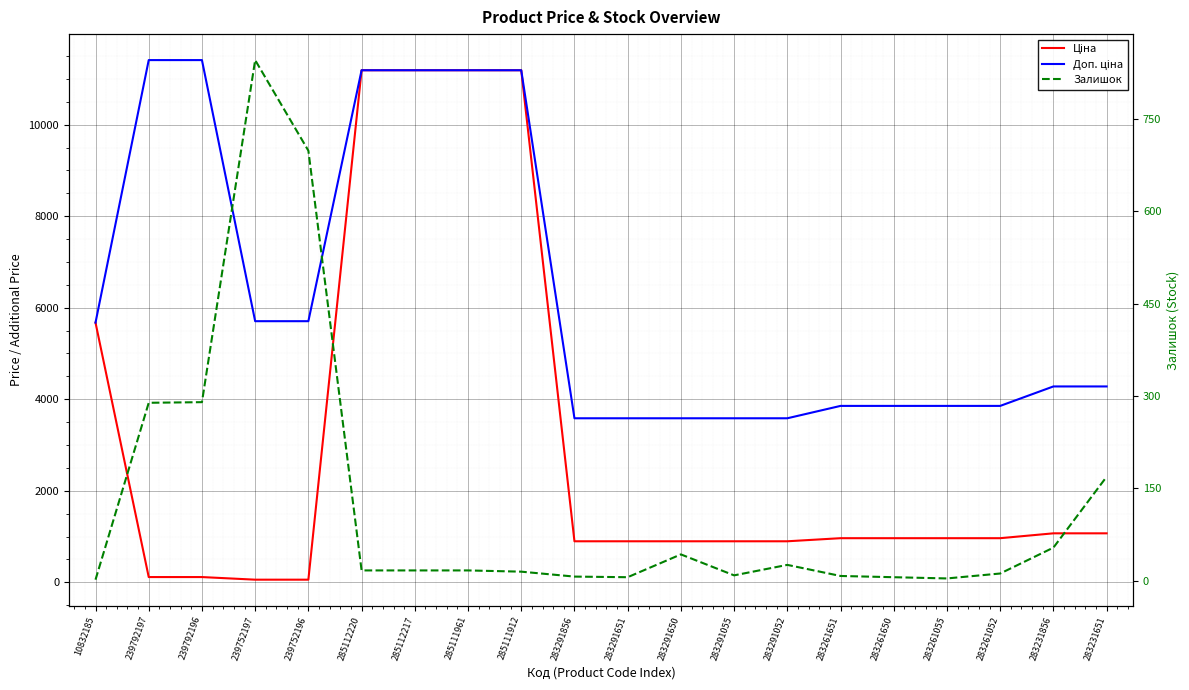

What is the minimum value shown in the chart?

2.0